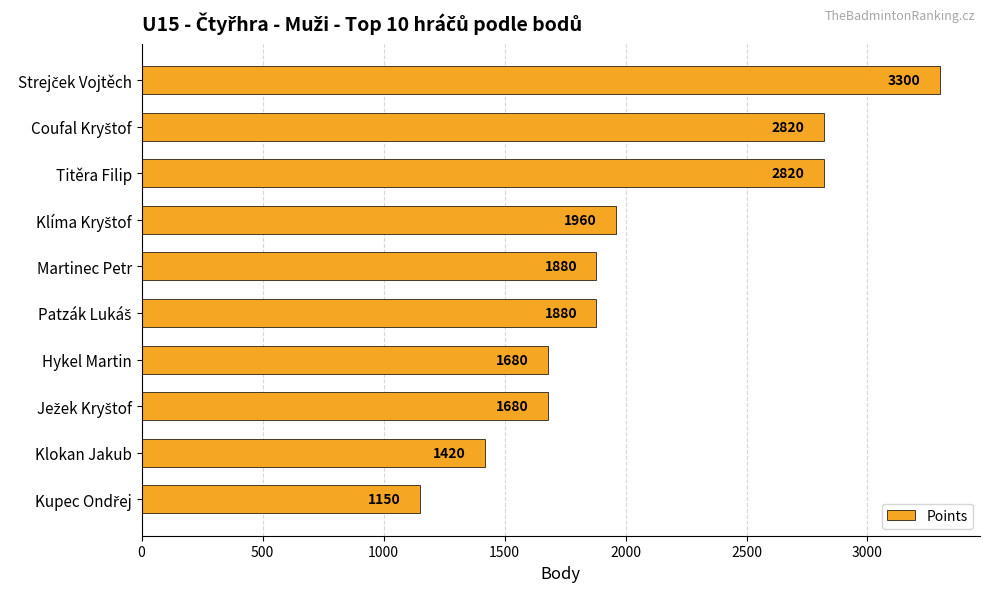

Reading bottom to top, extract all data points from this chart.

1150	1420	1680	1680	1880	1880	1960	2820	2820	3300